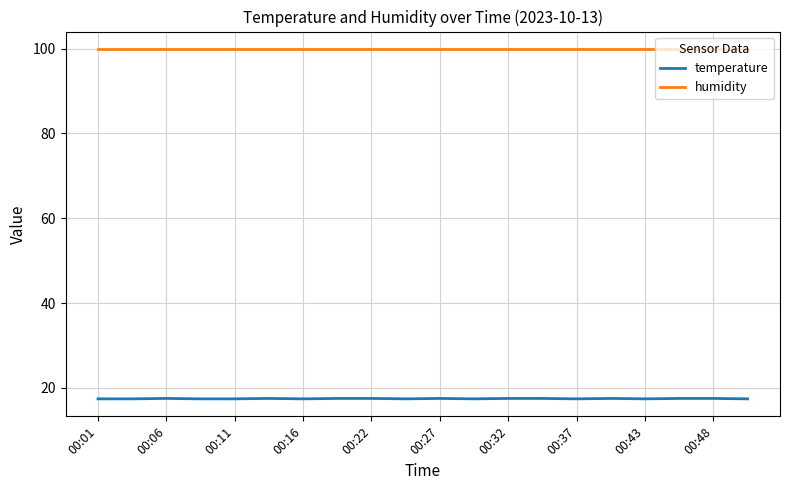

True or false: temperature and humidity cross at least once.

False